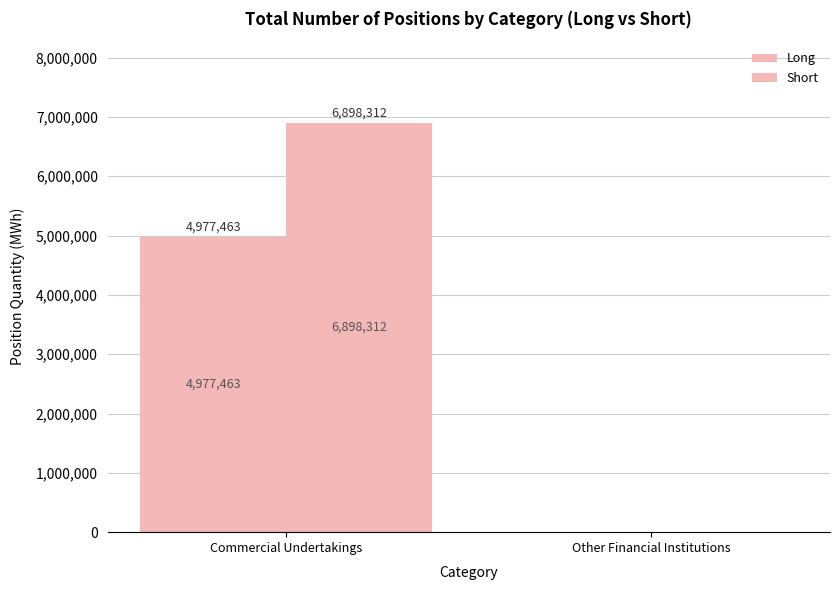

How many groups of bars are there?

2